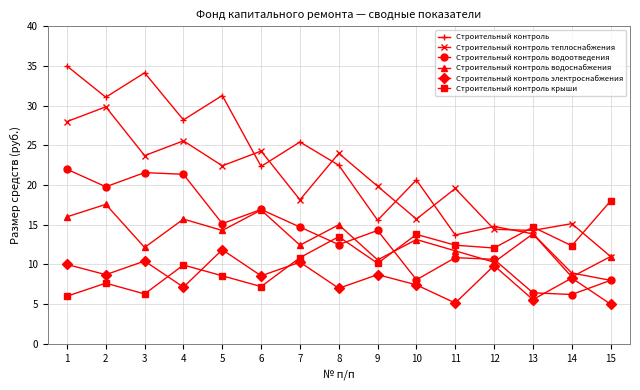

How many values in the Строительный контроль водоотведения series exceed 14?

8